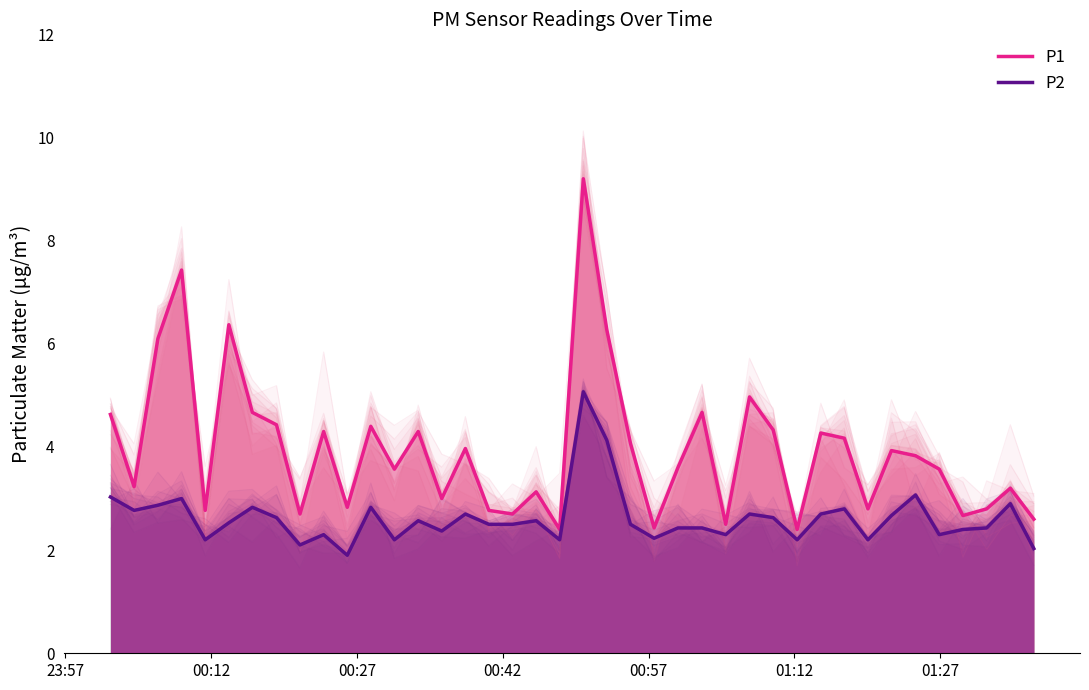

How many data points in P1 are less than 3?

13